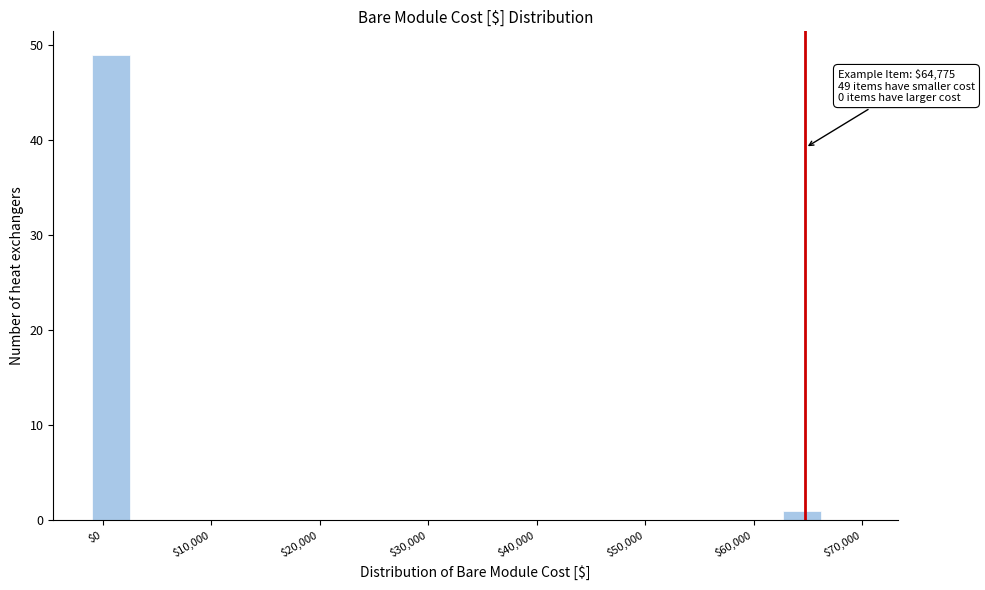

Around what value on the x-axis is the tallest bar? Give the approximate position of its centre, as read against the axis.

1000